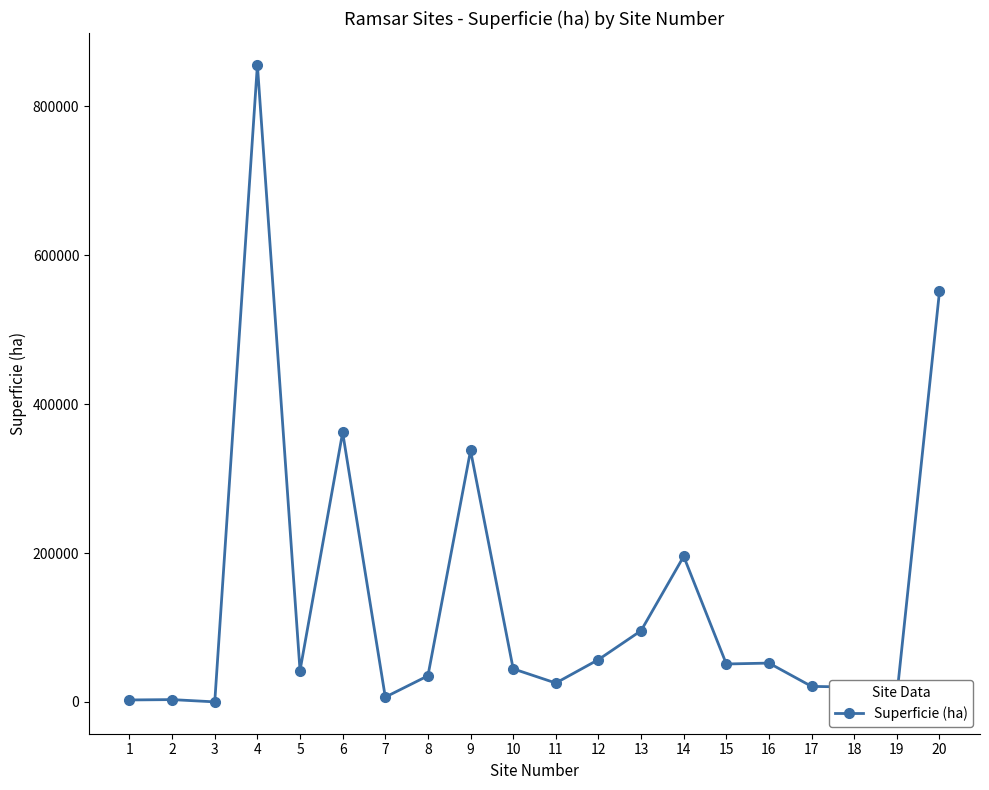

True or false: the data has more than 2 interior local peaks.

True